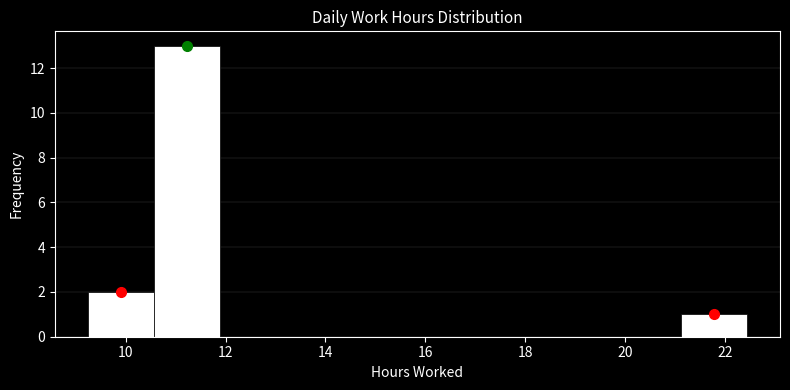

Reading left to right, transcribe this chart: for each bar, give the range it covers on the x-axis and its height. Neither the bar edges nor the heights are printed on the chart, so give them approximately, as read against the axes.

9.24 to 10.56: 2
10.56 to 11.88: 13
11.88 to 13.20: 0
13.20 to 14.52: 0
14.52 to 15.84: 0
15.84 to 17.16: 0
17.16 to 18.48: 0
18.48 to 19.80: 0
19.80 to 21.12: 0
21.12 to 22.44: 1